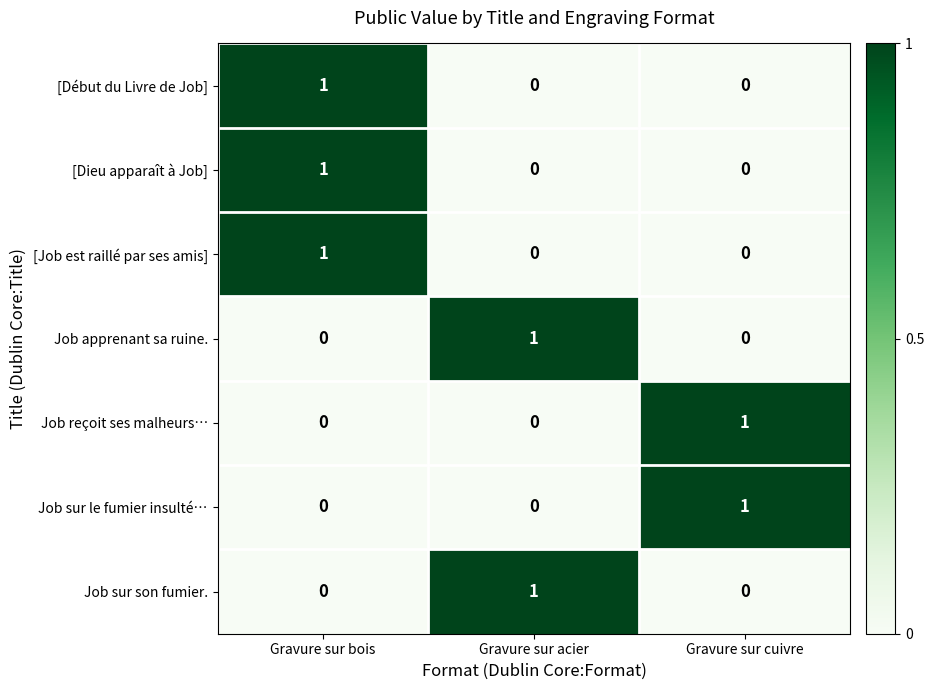

At how many categories does at least one series exceed 0?

3